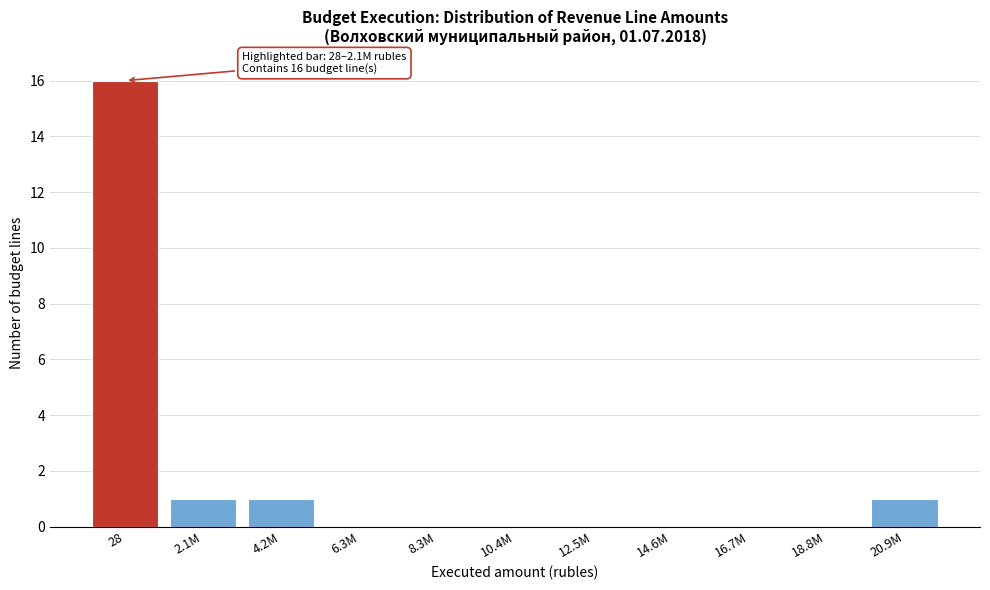

Reading left to right, what are all the values shown in this chart?

28=16	2.1M=1	4.2M=1	6.3M=0	8.3M=0	10.4M=0	12.5M=0	14.6M=0	16.7M=0	18.8M=0	20.9M=1